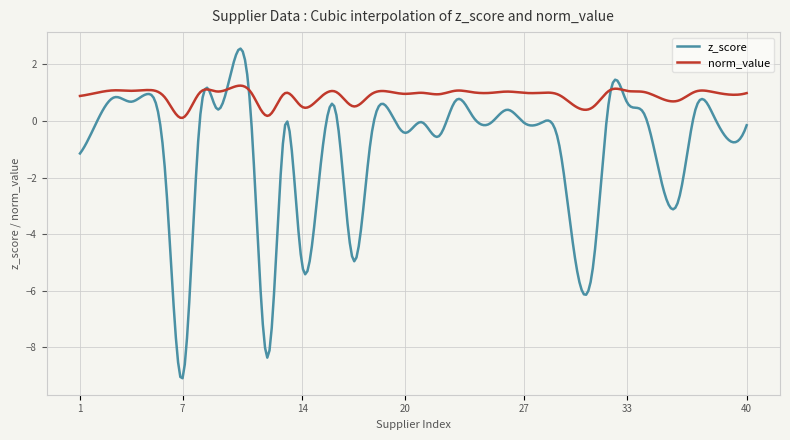

Which series has the widest spread of values?

z_score